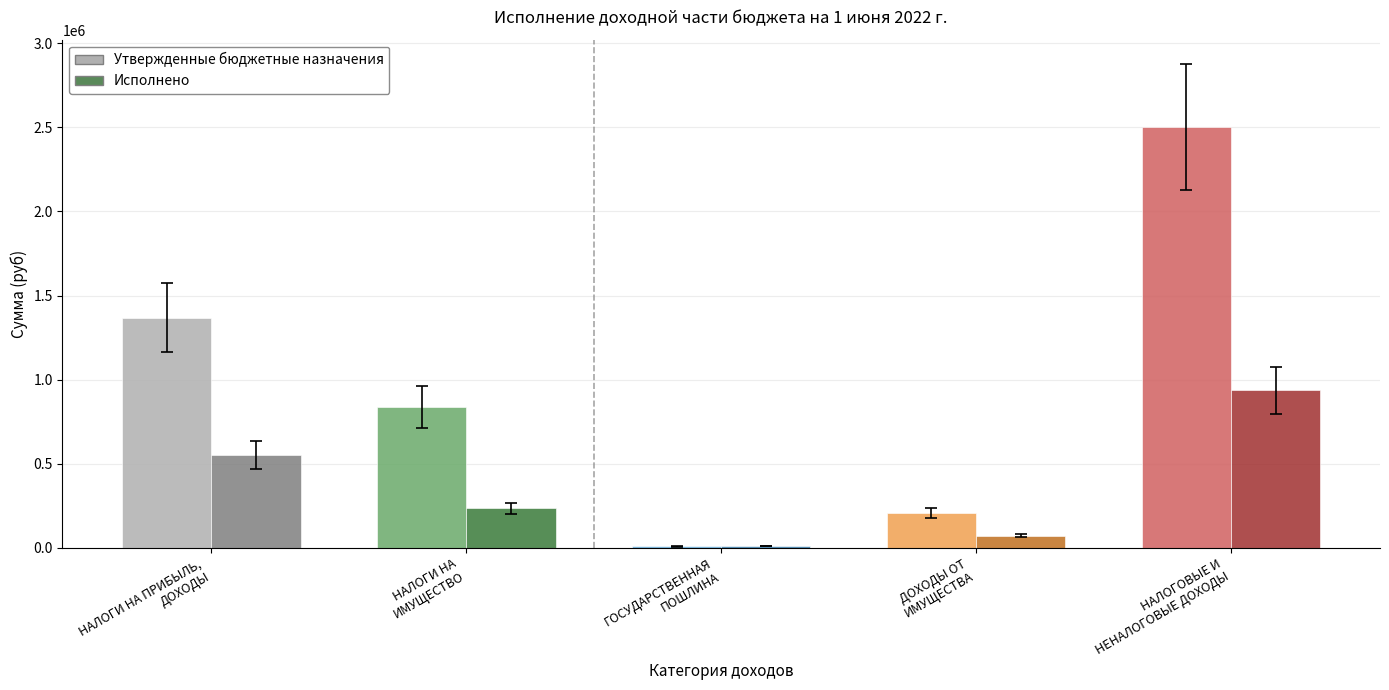

At how many categories does at least one series exceed 1632829?

1